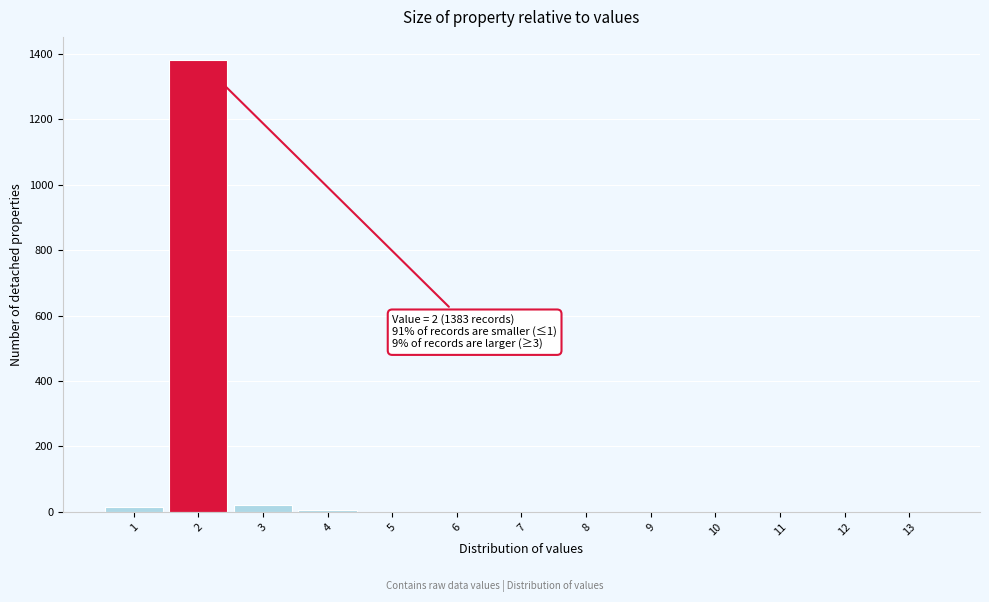

Over which range of the x-axis is the bar tallest?

1.5 to 2.5